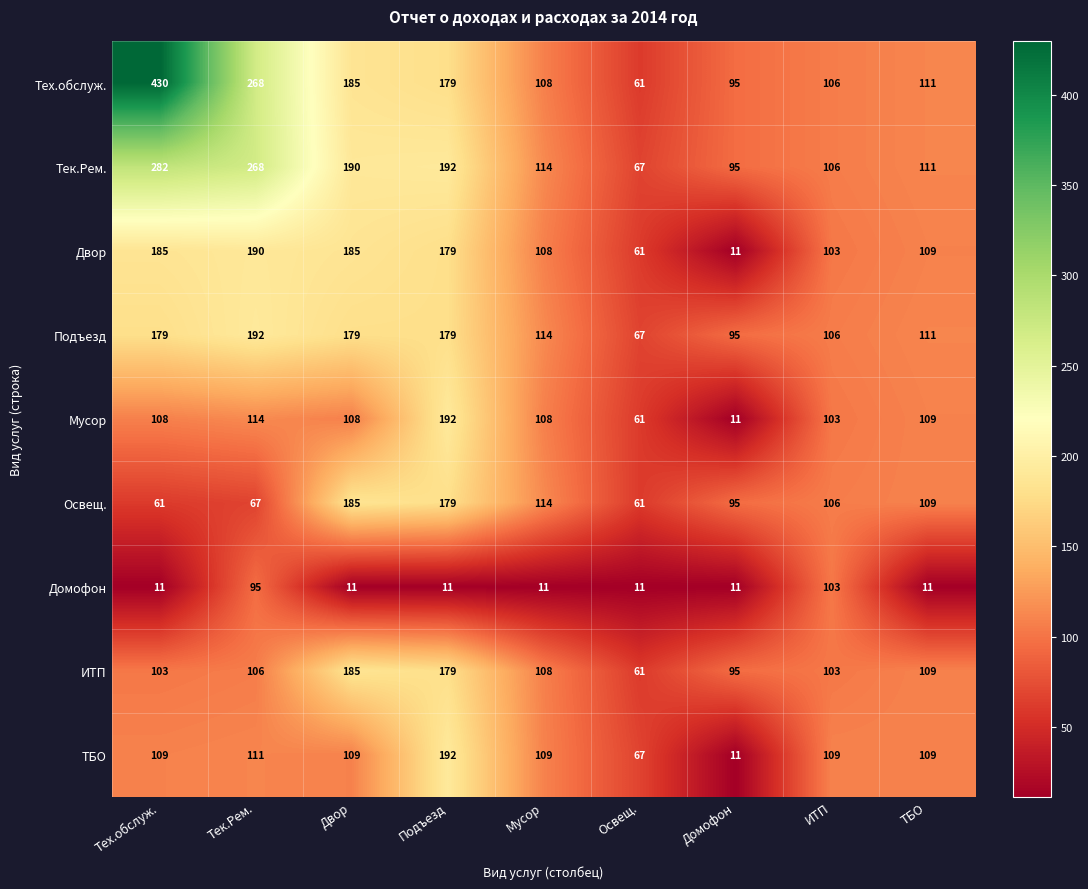

At which label is Домофон closest to 57?

Тек.Рем.